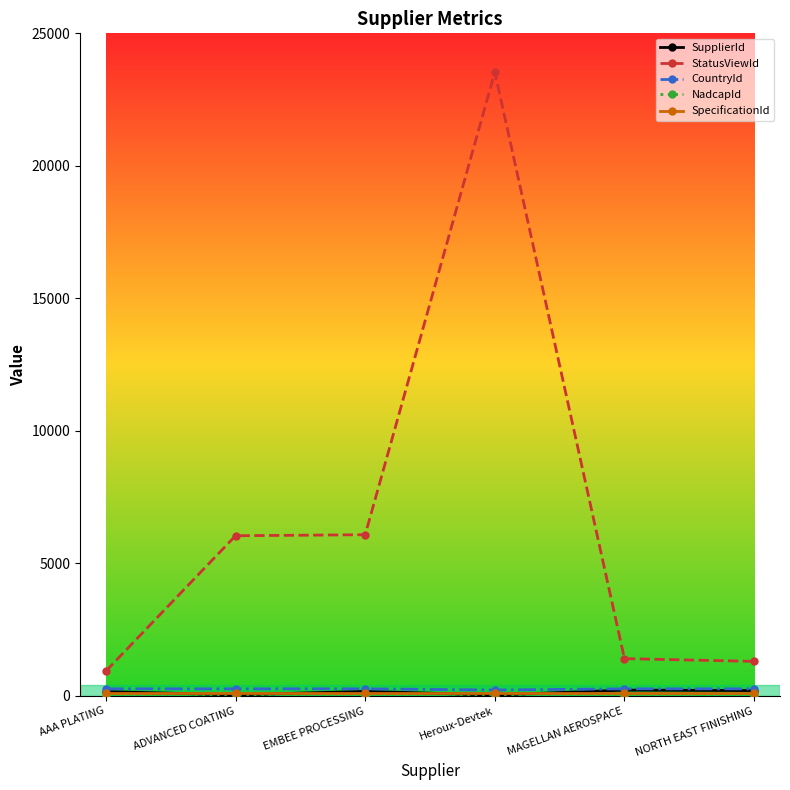

Which category has the highest value in the StatusViewId series?

Heroux-Devtek